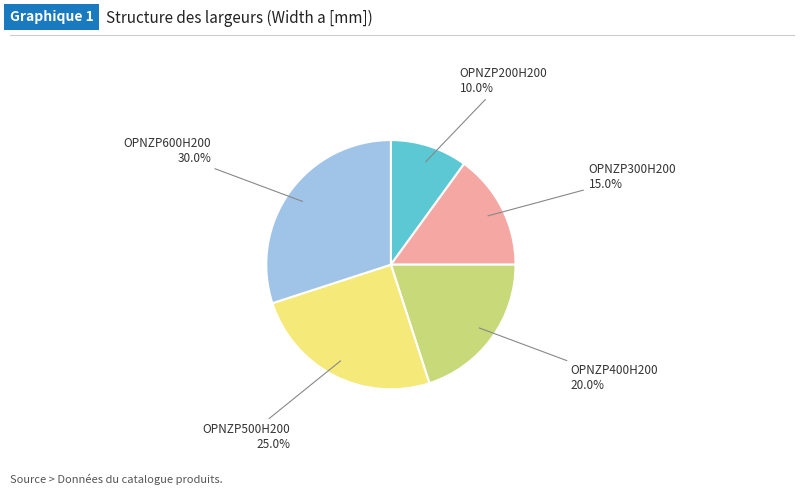

Is there any slice that represents more than half of the pie?

No